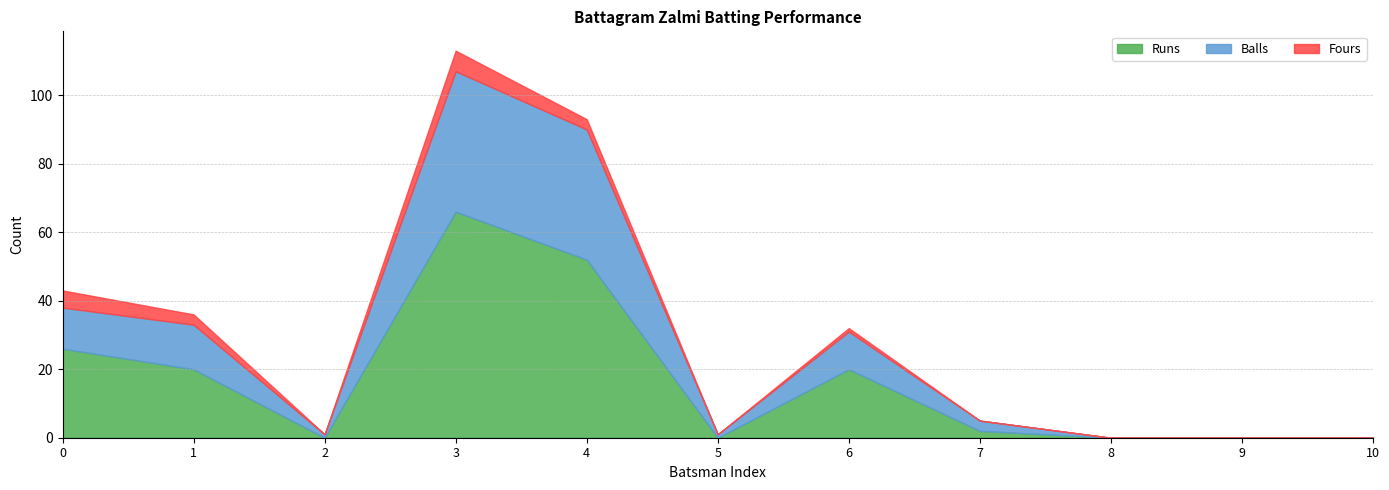

At how many categories does at least one series exceed 22?

3